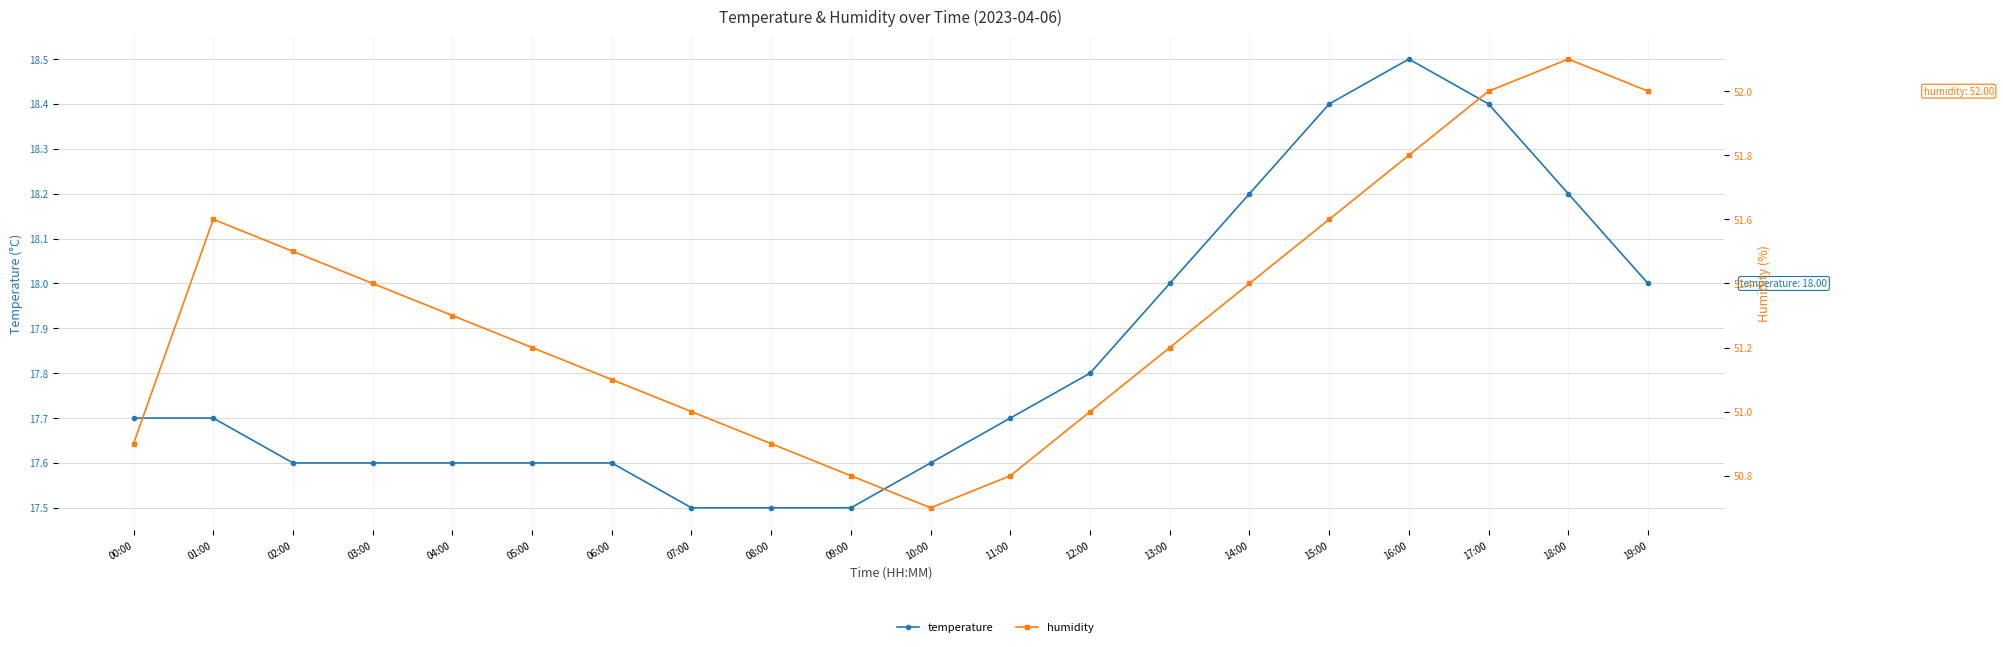

Is it true that temperature equals 18.0 at 13:00?

True